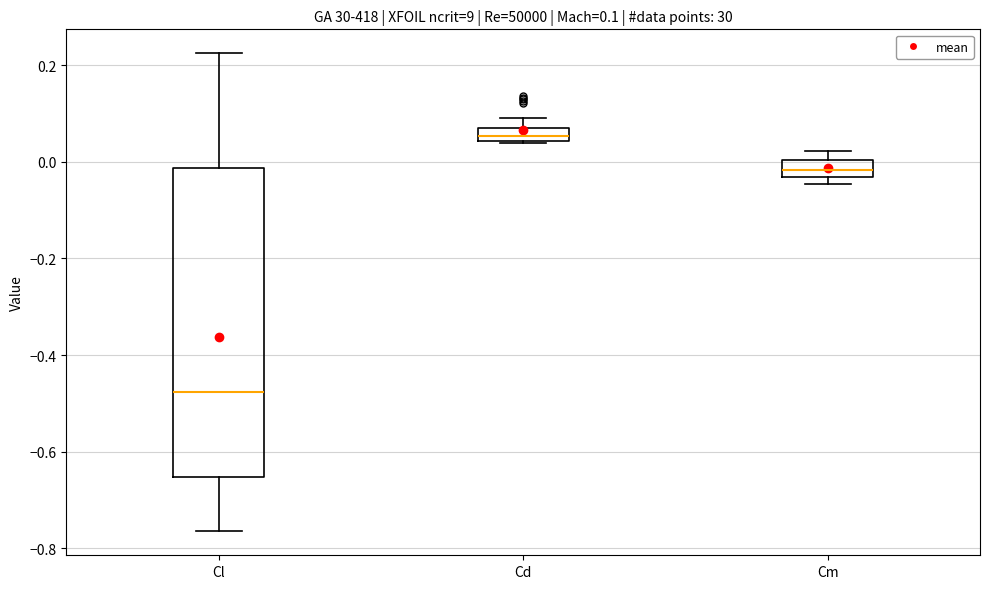

Which box's median line is the lowest?

Cl